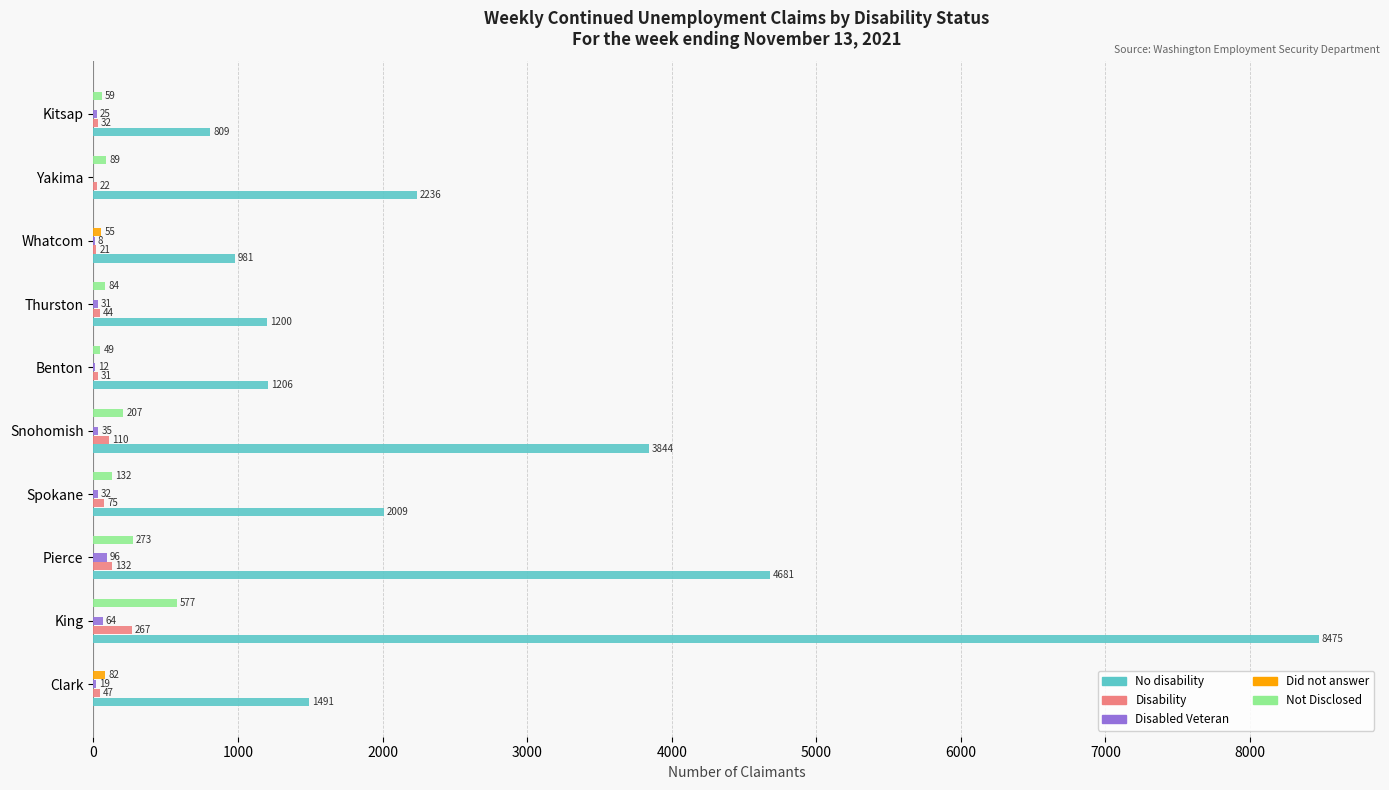

The Not Disclosed series shows 577 at King. True or false?

True